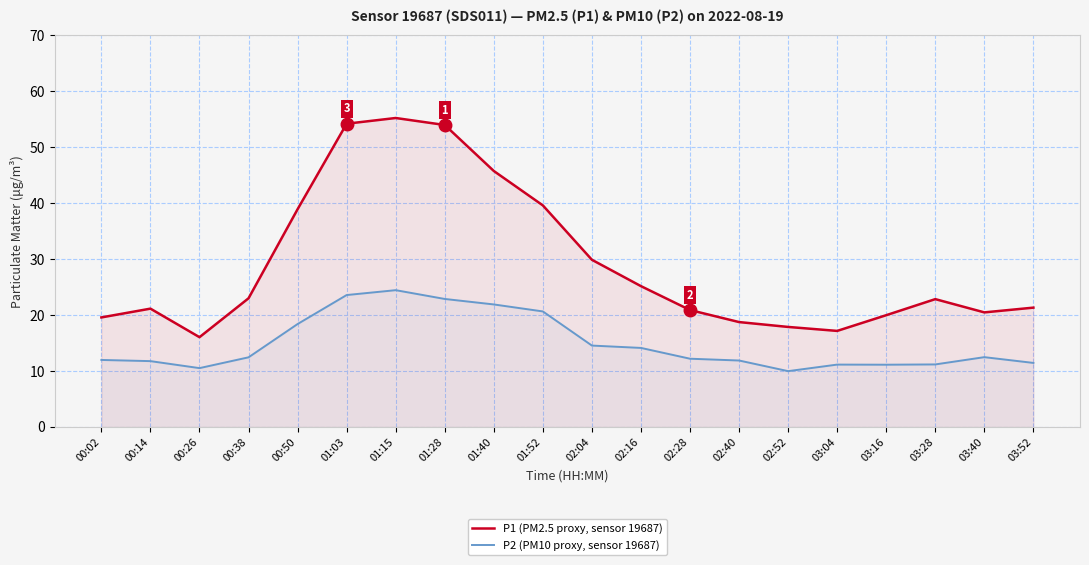

Reading left to right, what are all the values shown in this chart?

P1 (PM2.5 proxy, sensor 19687): 19.6	21.1	16.1	23.0	38.9	54.2	55.2	54.0	45.8	39.6	29.9	25.2	20.9	18.8	17.9	17.2	20.0	22.9	20.5	21.3
P2 (PM10 proxy, sensor 19687): 12.0	11.8	10.5	12.4	18.4	23.6	24.4	22.9	21.9	20.6	14.6	14.1	12.2	11.9	10.0	11.2	11.1	11.2	12.5	11.4